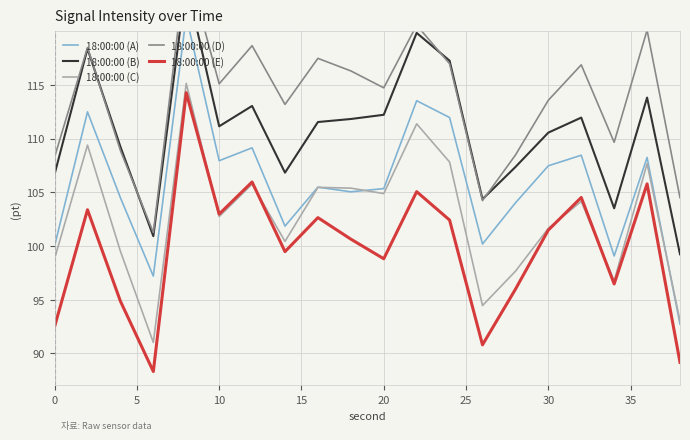

What is the maximum value for 18:00:00 (E)?

114.3